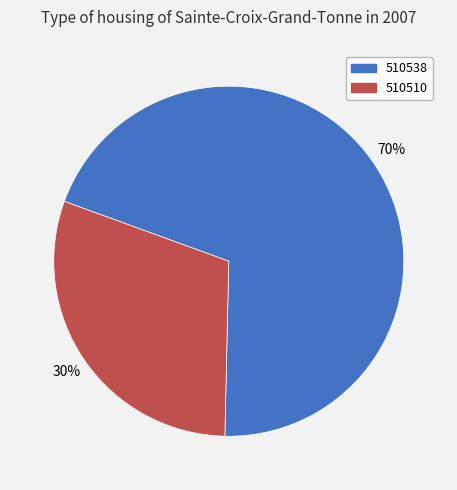

Which category has the smallest portion of the pie?

510510